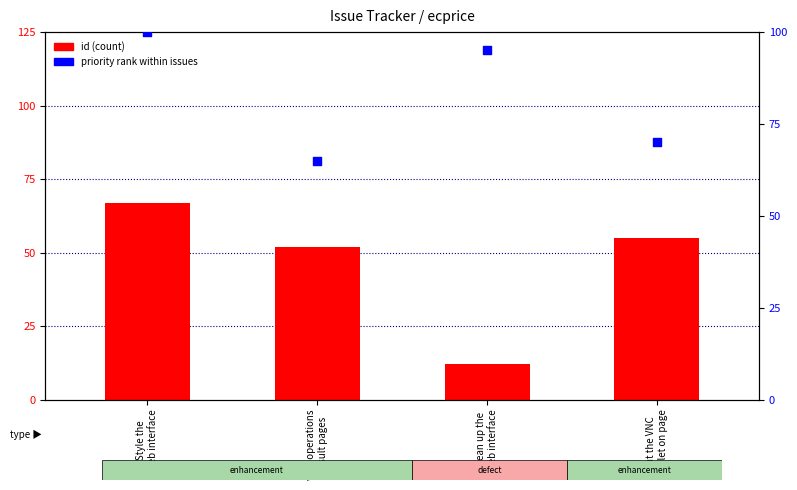

At how many categories does at least one series exceed 33?

4